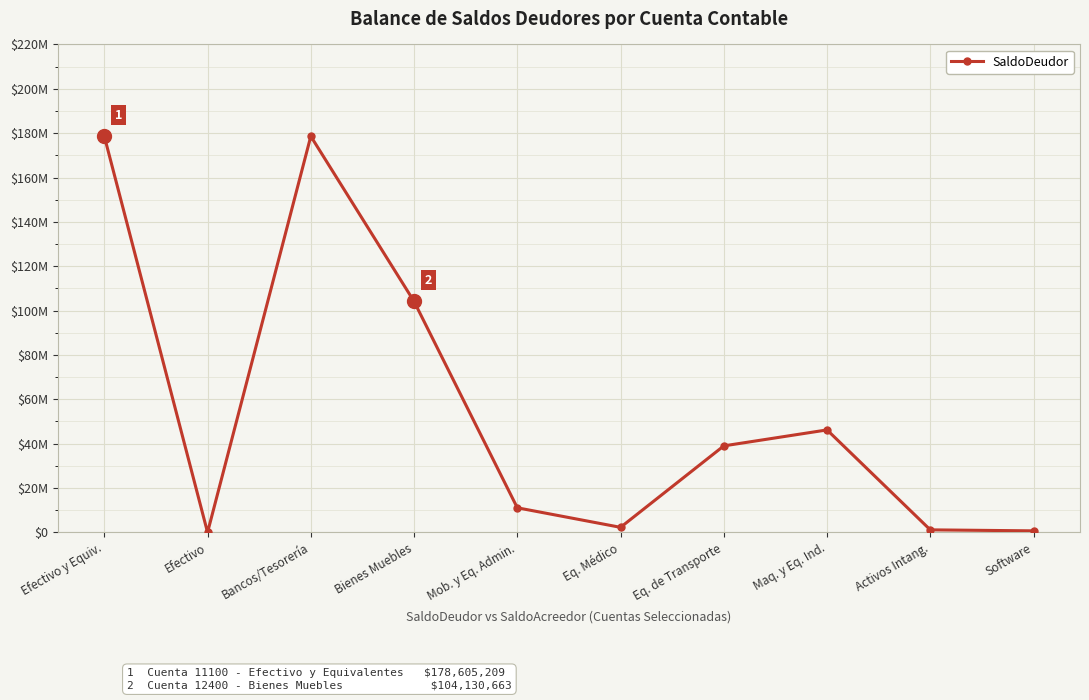

Does the chart have visible grid lines?

Yes